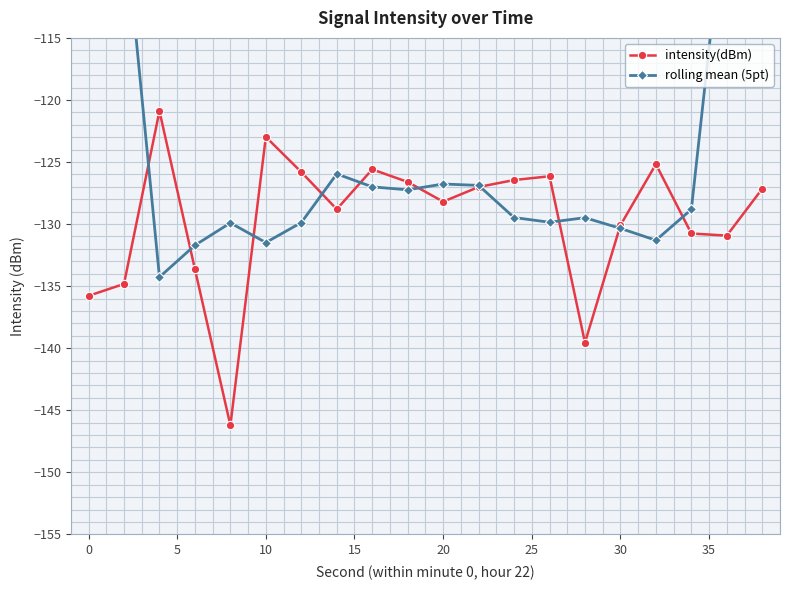

True or false: intensity(dBm) has more than 1 interior local peaks.

True